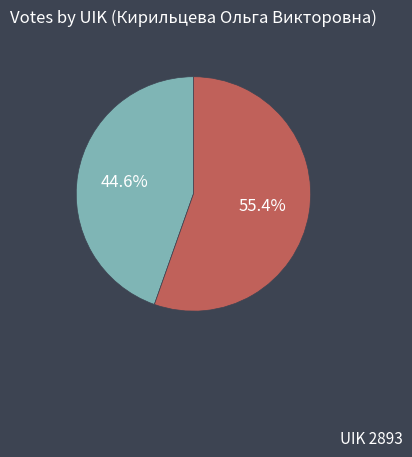

Is there a majority slice in this chart?

Yes